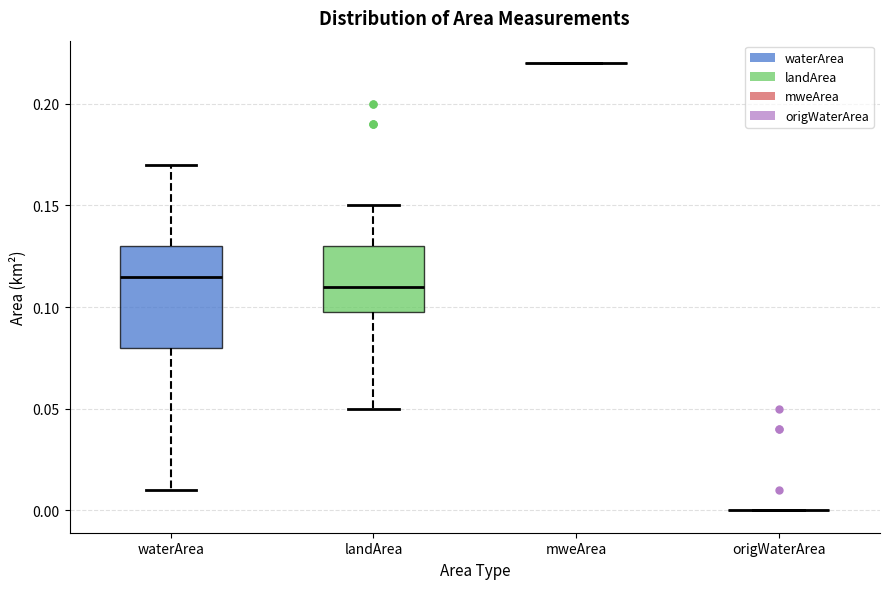

Reading left to right, transcribe this box plot: for each box, give where its median line is, the range the box spans, and where its two whiskers end, as read against the y-axis. The values are not printed on the chart, so give them approximately, as read against the axis.

waterArea: median 0.115, box 0.080 to 0.130, whiskers 0.010 to 0.170
landArea: median 0.110, box 0.100 to 0.130, whiskers 0.050 to 0.150
mweArea: box collapsed to a line at 0.220, whiskers 0.220 to 0.220
origWaterArea: box collapsed to a line at 0.000, whiskers 0.000 to 0.000